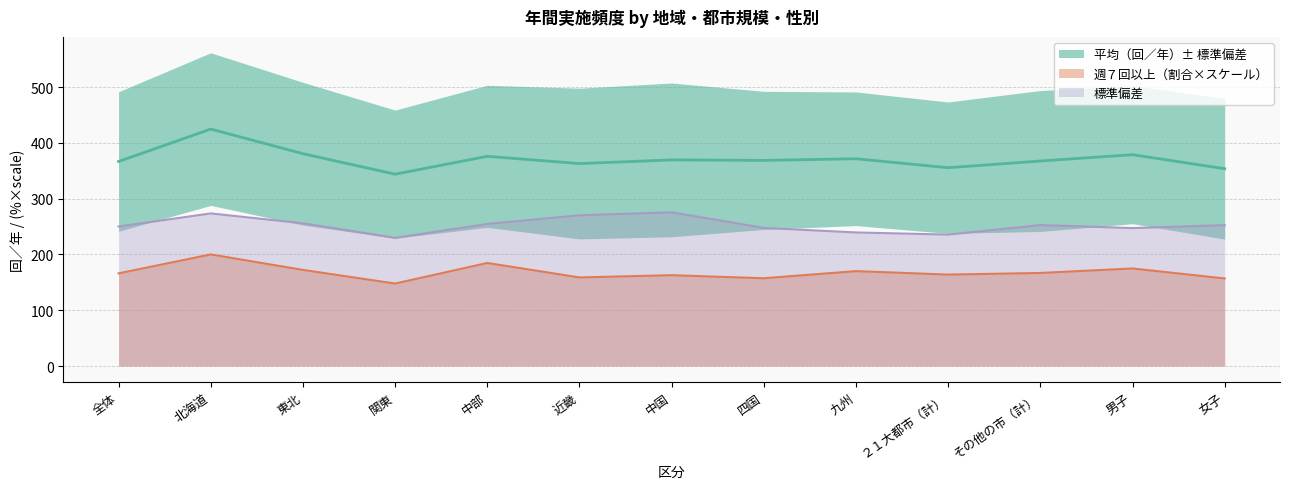

What is the label of the 2nd point from the left?

北海道